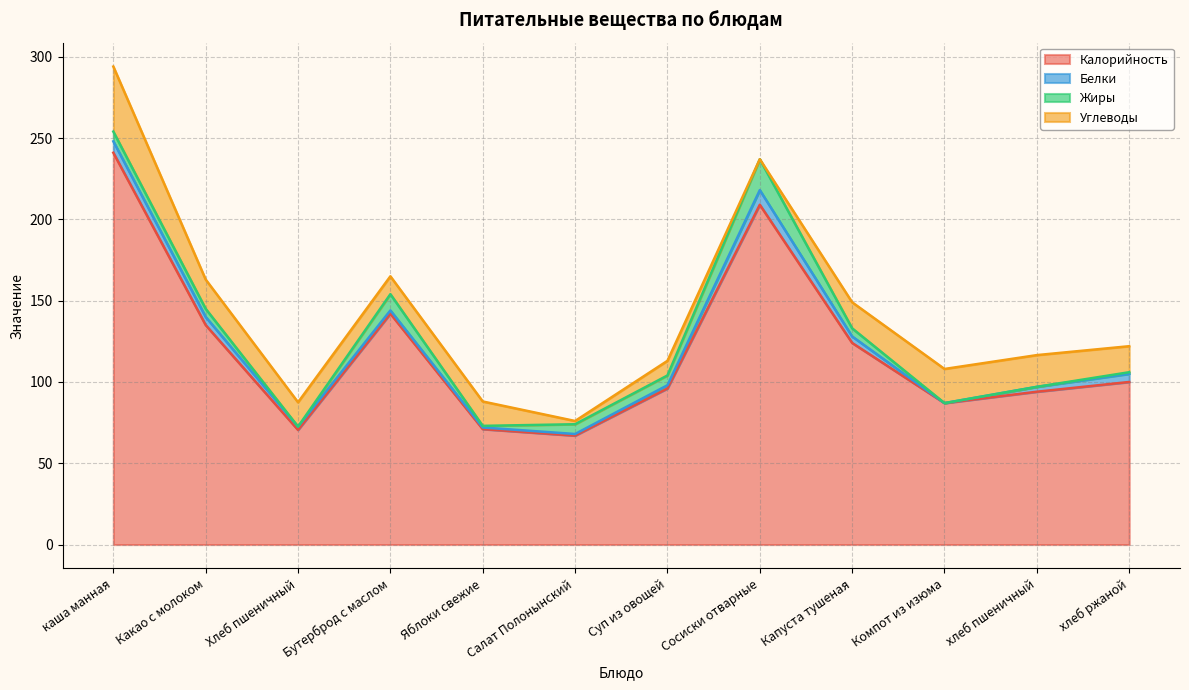

Rank the categories by Углеводы value from lowest to highest.

Сосиски отварные, Салат Полонынский, Суп из овощей, Бутерброд с маслом, Хлеб пшеничный, Яблоки свежие, Капуста тушеная, хлеб ржаной, Какао с молоком, хлеб пшеничный, Компот из изюма, каша манная